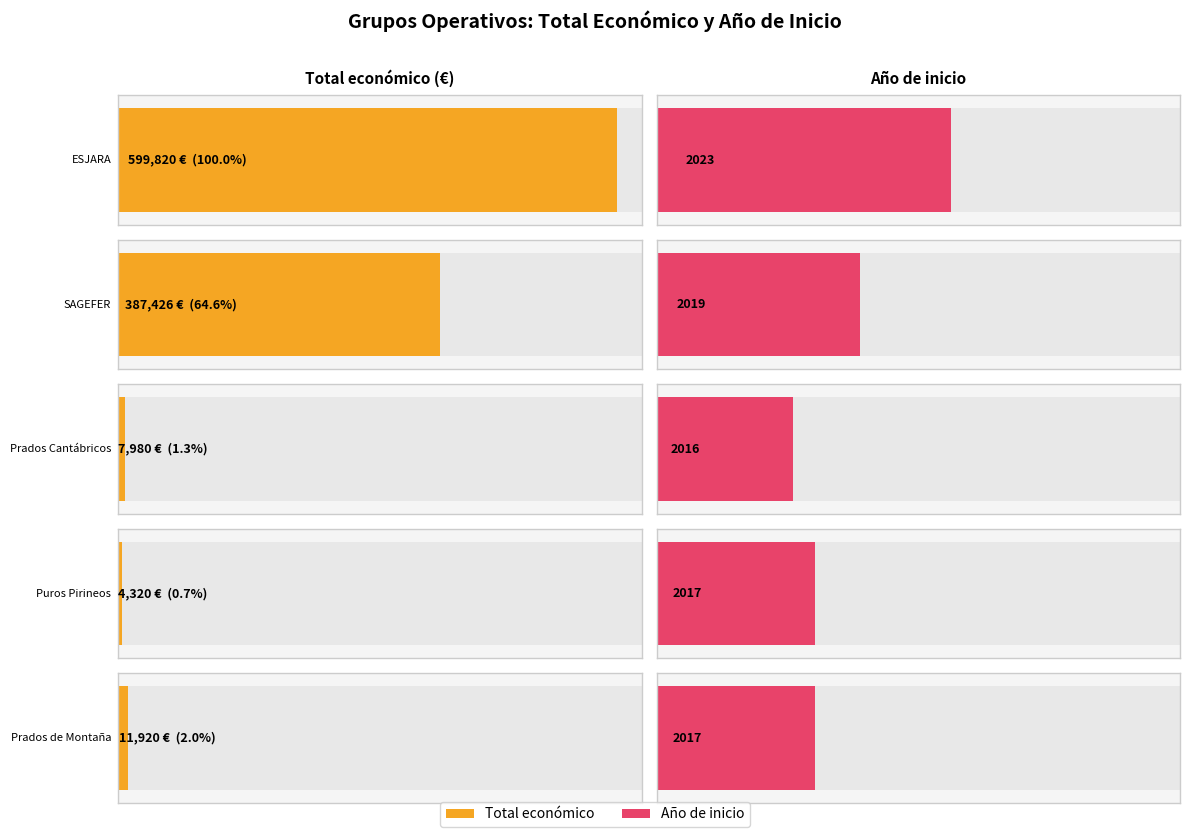

True or false: Total económico has a value of 525211 at 2021.

False